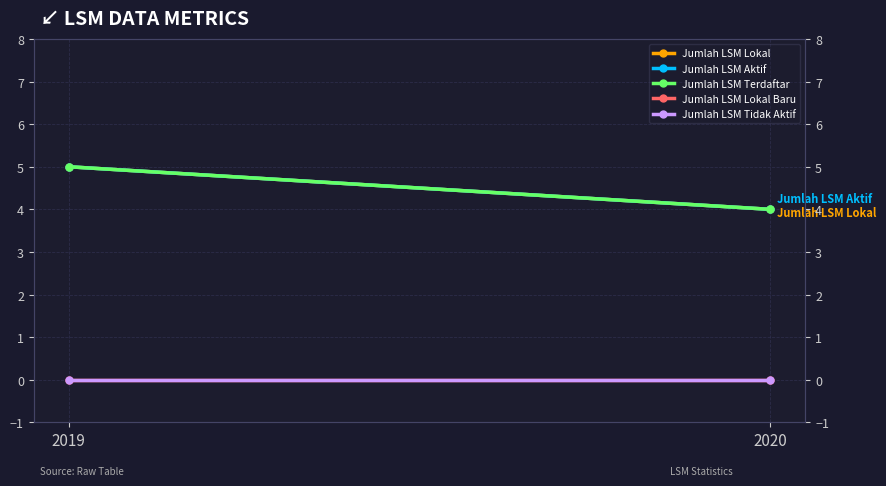

The Jumlah LSM Terdaftar series shows 2 at 2020. True or false?

False